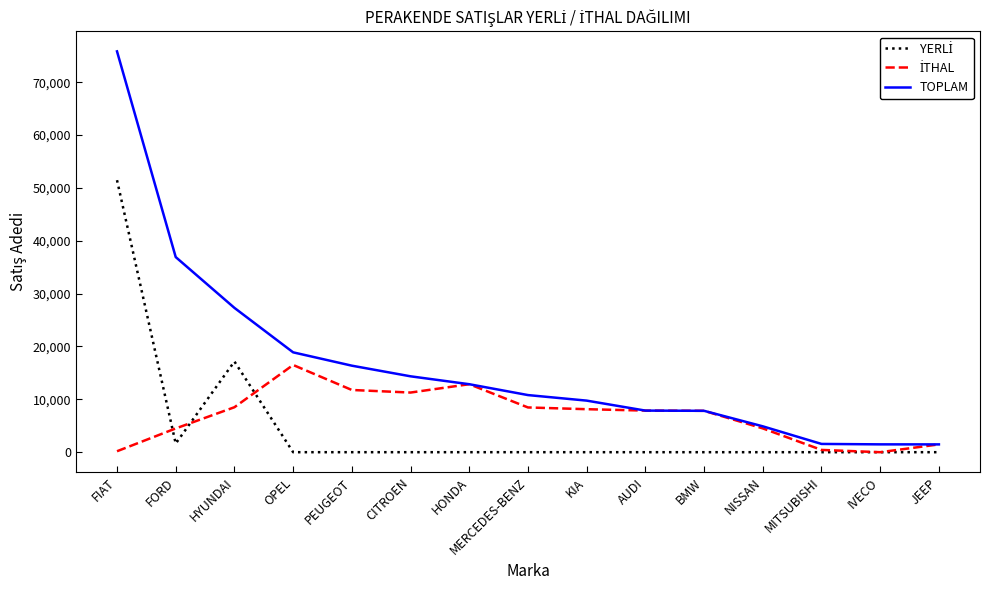

What is the sum of all TOPLAM values?

248221